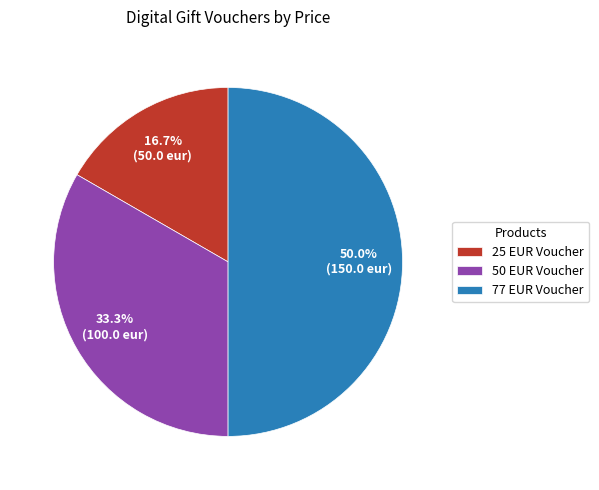

Rank the categories by value from lowest to highest.

25 EUR Voucher, 50 EUR Voucher, 77 EUR Voucher